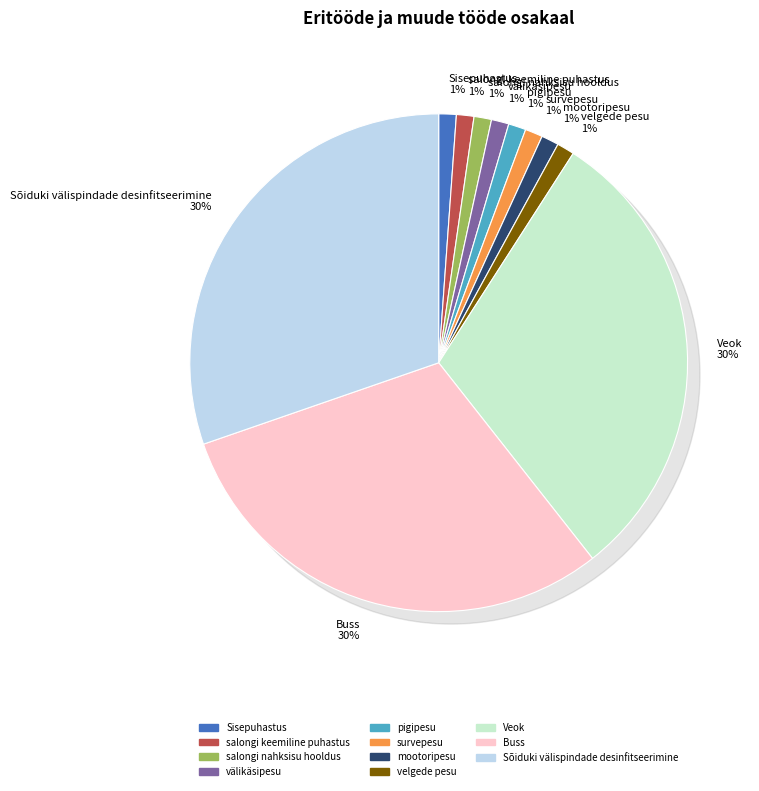

What percentage is the Veok slice, to the nearest percent?

30%